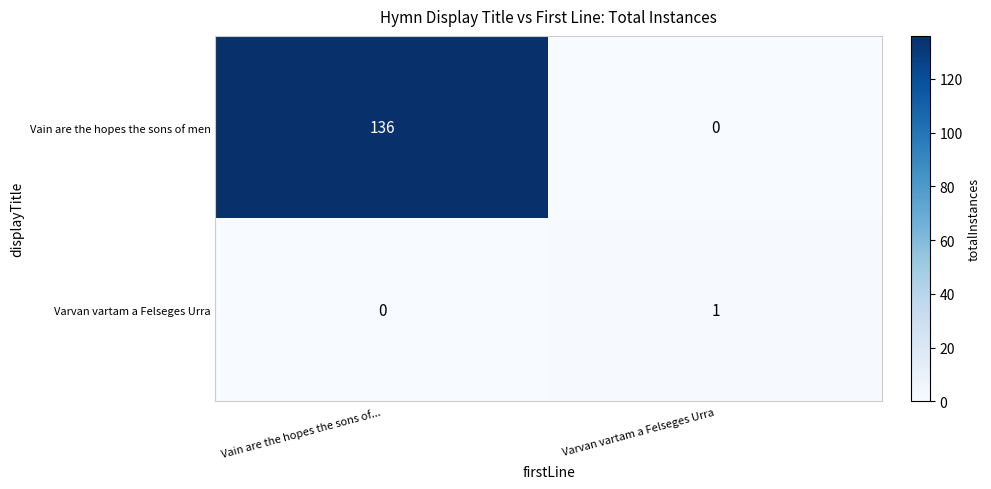

True or false: Vain are the hopes the sons of men has a value of 136 at Vain are the hopes the sons of....

True